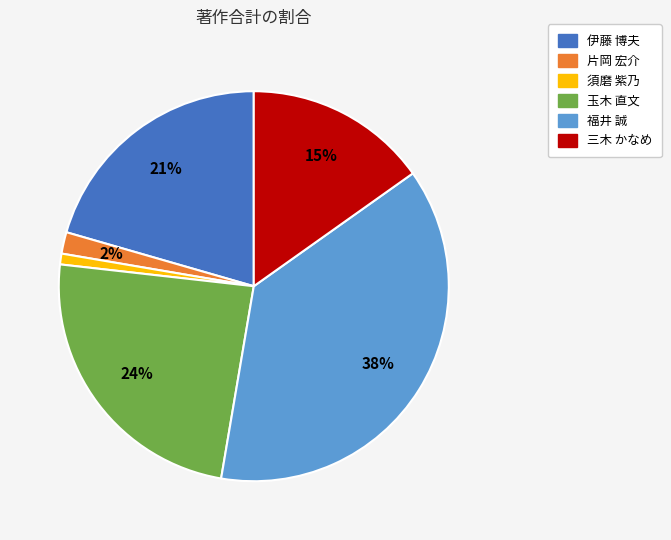

Count the number of slices in the pie.

6